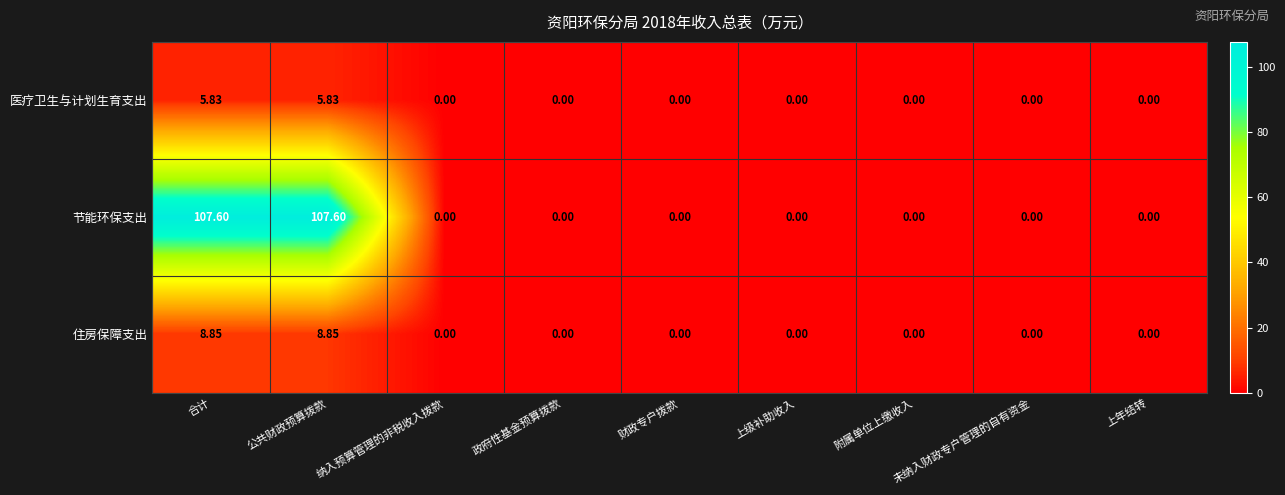

Which series has the largest total across all categories?

节能环保支出